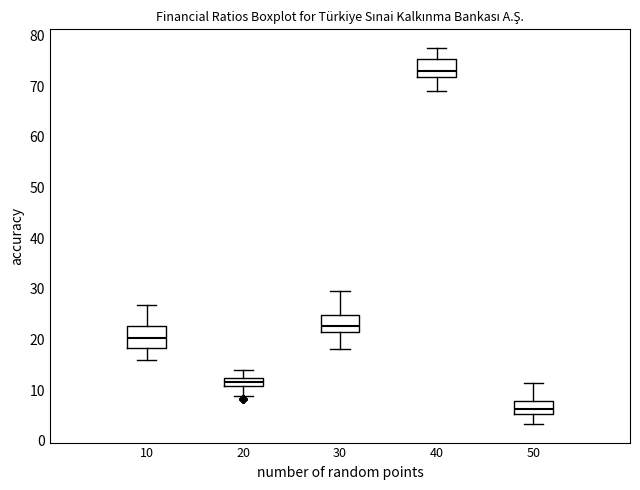

Where is the lower edge of the box at x = 50 on the y-axis? The values are not printed on the chart, so give them approximately, as read against the axis.

5